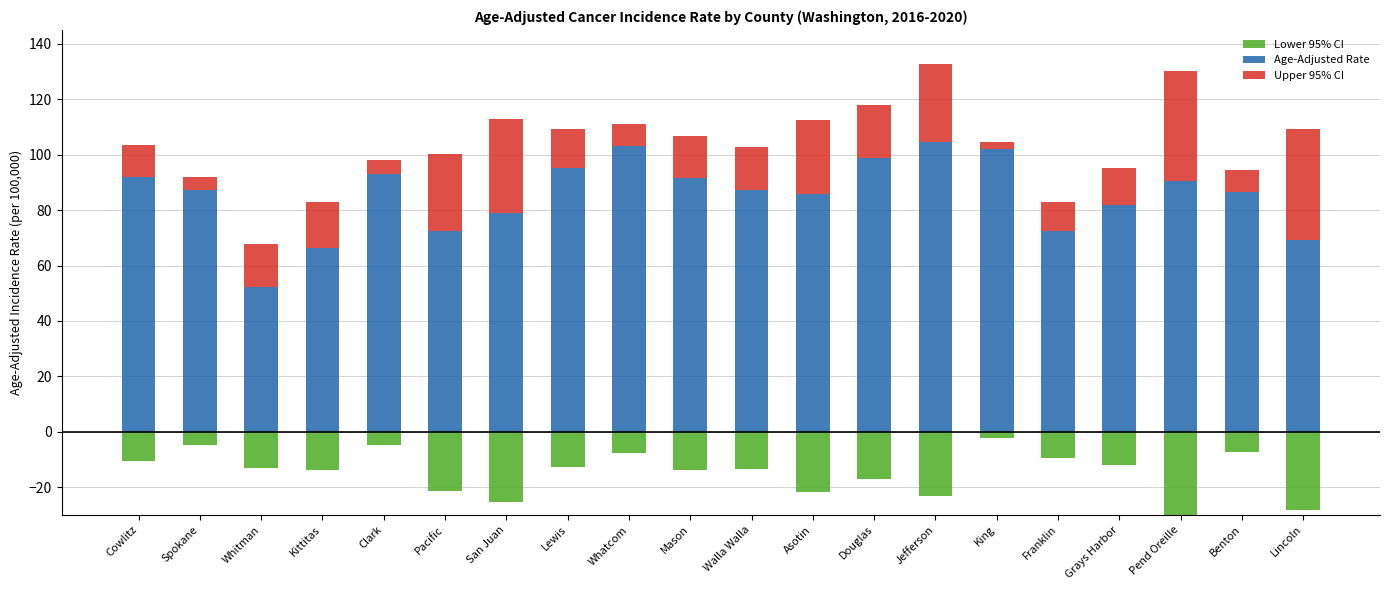

What is the highest value of the Lower 95% CI series?

-2.3